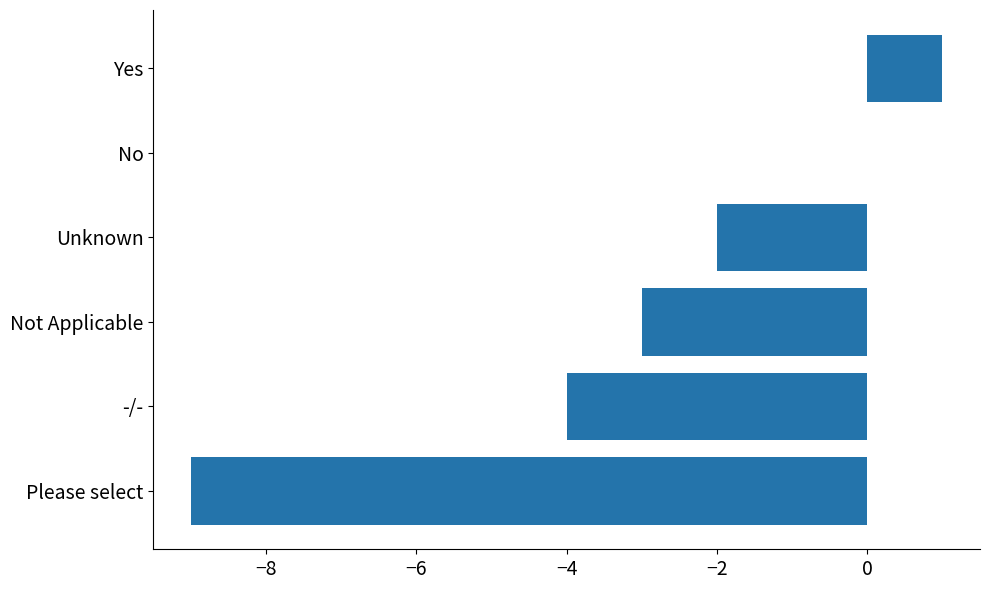

What is the change in value from Not Applicable to Yes?

+4